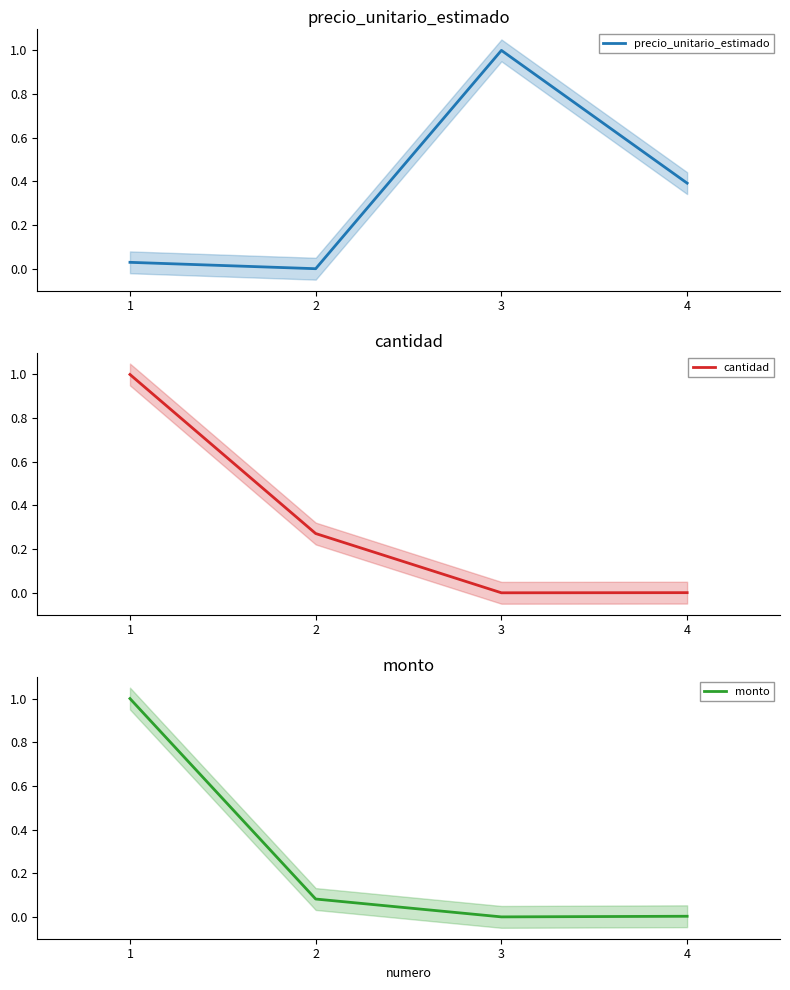

Which category has the lowest value in the monto series?

3